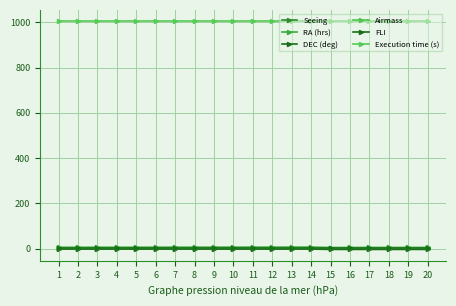

Which category has the lowest value in the RA (hrs) series?

15